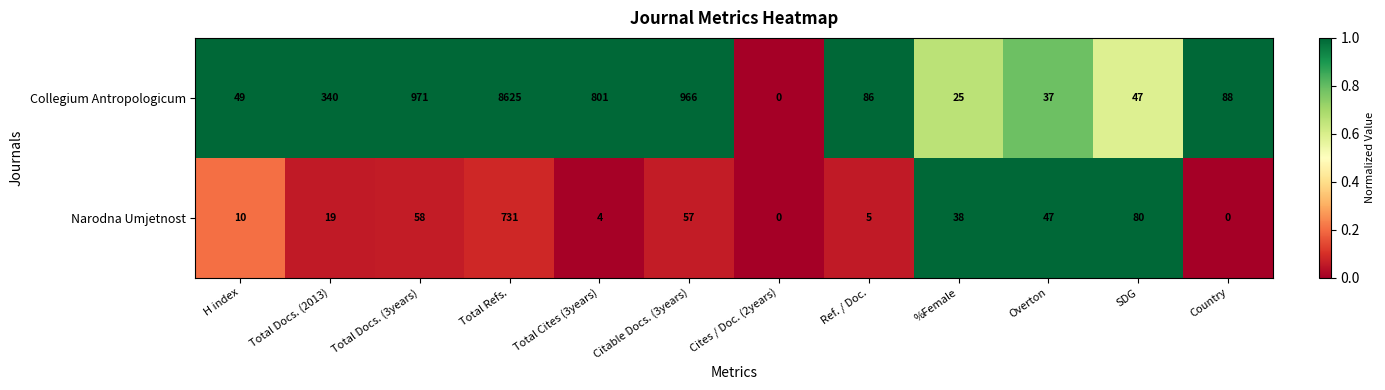

How many data points does each series have?

12